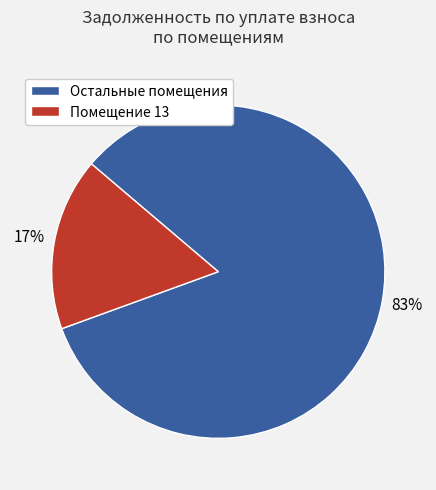

Is there any slice that represents more than half of the pie?

Yes